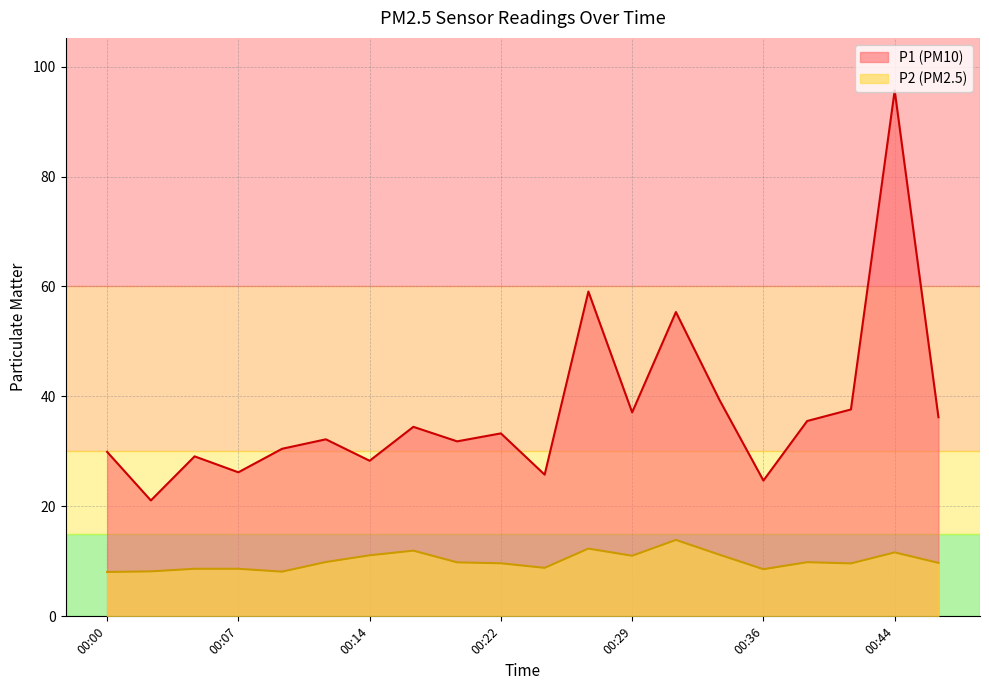

In P2, how many points are higher than both neighbors (excluding endpoints)?

5